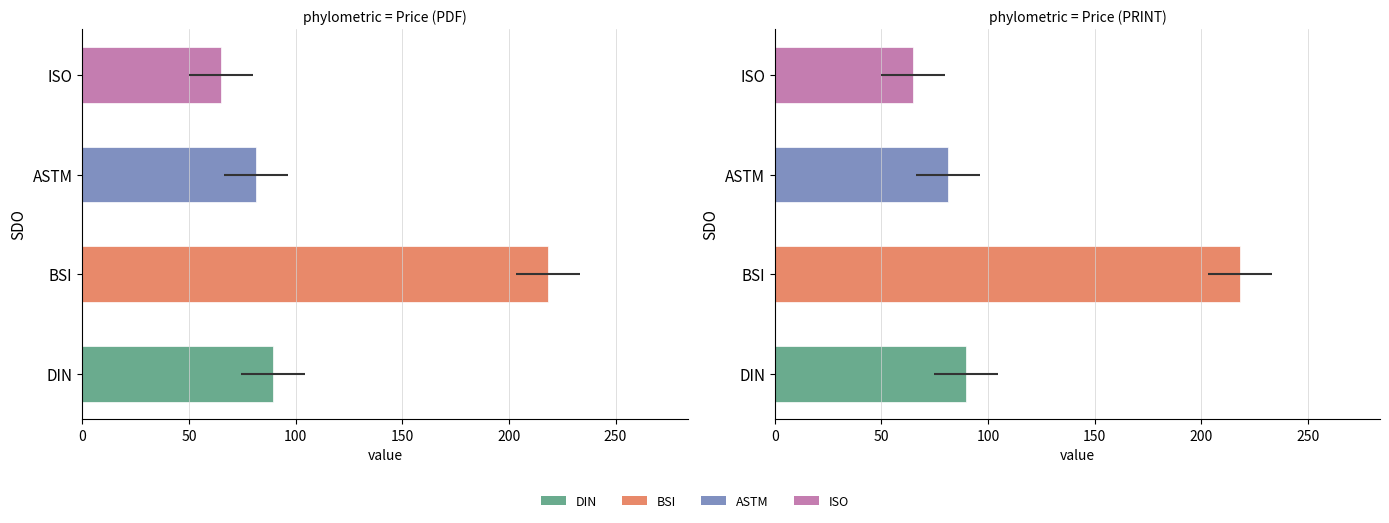

What is the difference between the maximum and minimum values in the Price (PRINT) series?

153.3